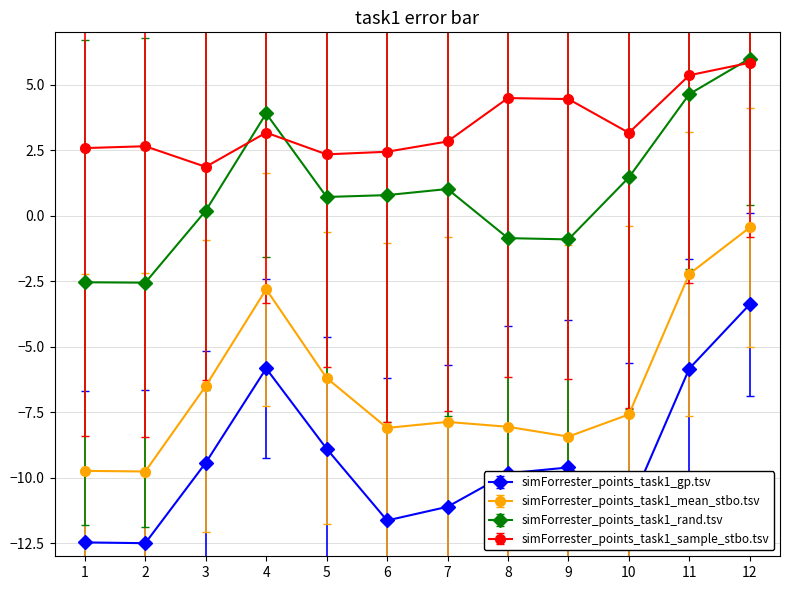

What is the minimum value for simForrester_points_task1_mean_stbo.tsv?

-9.8